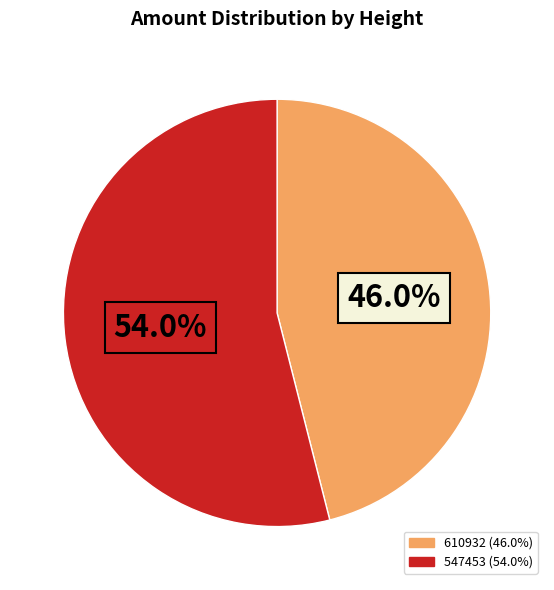

To the nearest percent, what is the combined percentage of 547453 and 610932?

100%